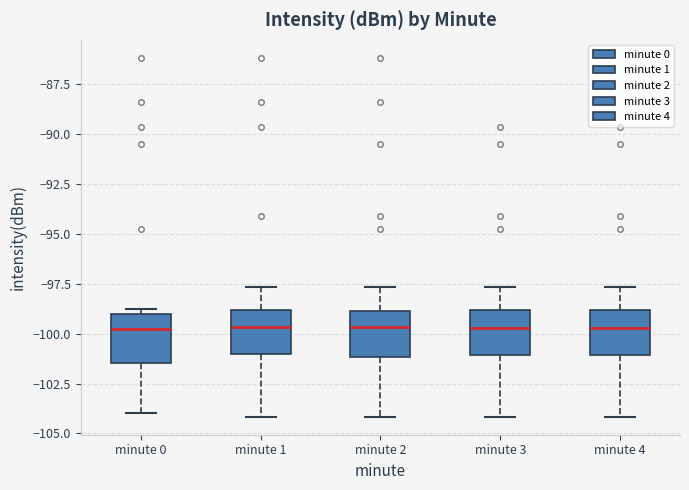

Reading left to right, read every box against the y-axis: the position of its median line, the range the box covers, and the ends of its whiskers. The values are not printed on the chart, so give them approximately, as read against the axis.

minute 0: median -100.0, box -101.5 to -99.0, whiskers -104.0 to -98.5
minute 1: median -99.5, box -101.0 to -99.0, whiskers -104.0 to -97.5
minute 2: median -99.5, box -101.0 to -99.0, whiskers -104.0 to -97.5
minute 3: median -99.5, box -101.0 to -99.0, whiskers -104.0 to -97.5
minute 4: median -99.5, box -101.0 to -99.0, whiskers -104.0 to -97.5